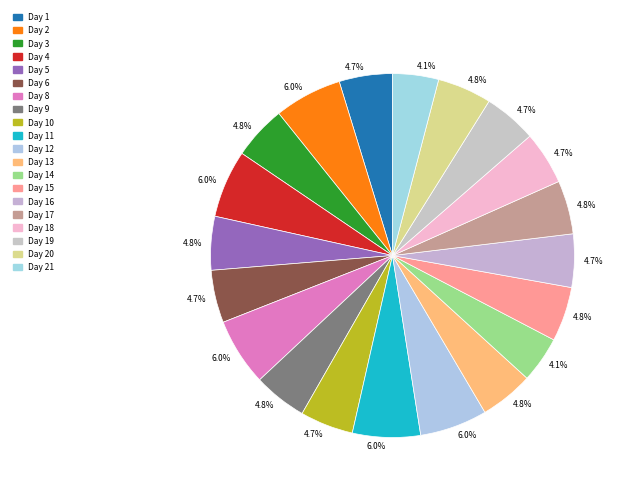

What is the largest slice in the pie chart?

Day 11